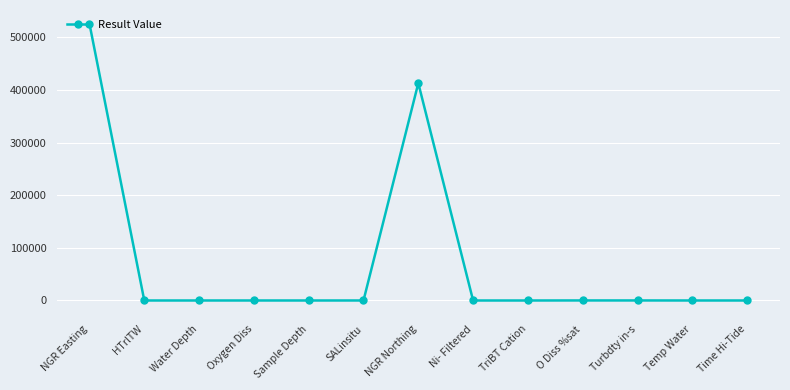

What is the greatest value displayed?

525910.0